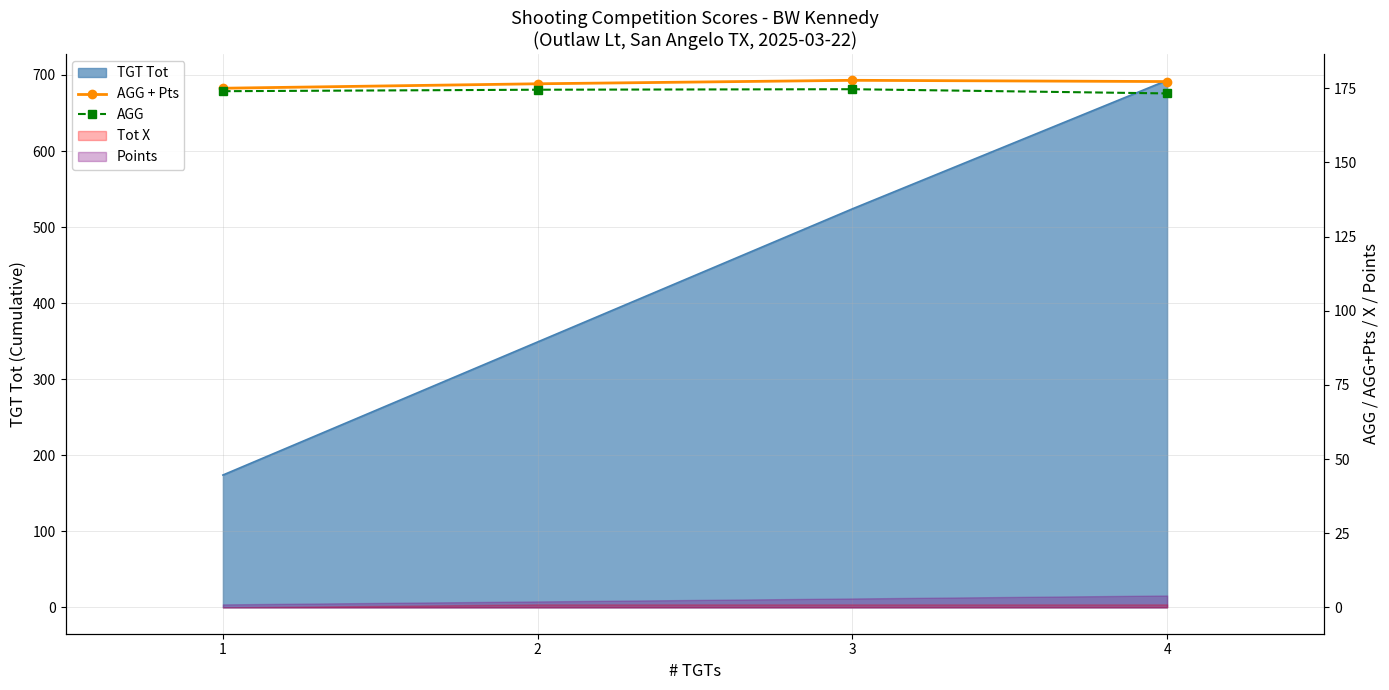

The AGG + Pts series shows 287.9 at 4. True or false?

False